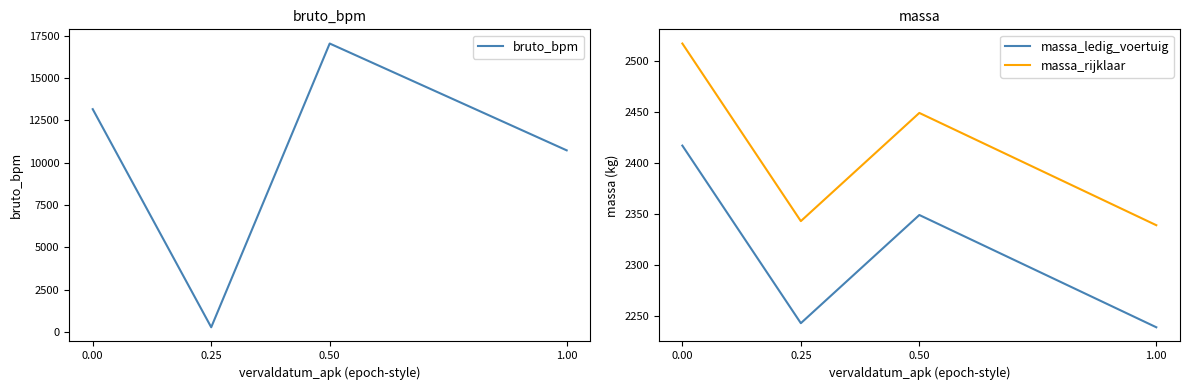

Rank the categories by massa_ledig_voertuig value from lowest to highest.

1.00, 0.25, 0.50, 0.00